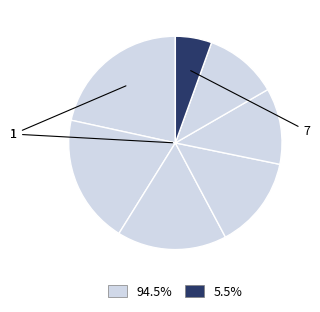

Count the number of slices in the pie.

7